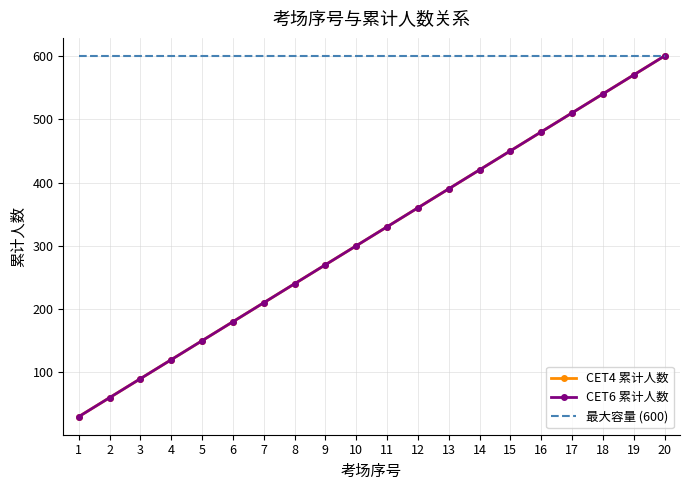

At which label does CET4 累计人数 reach its minimum?

1